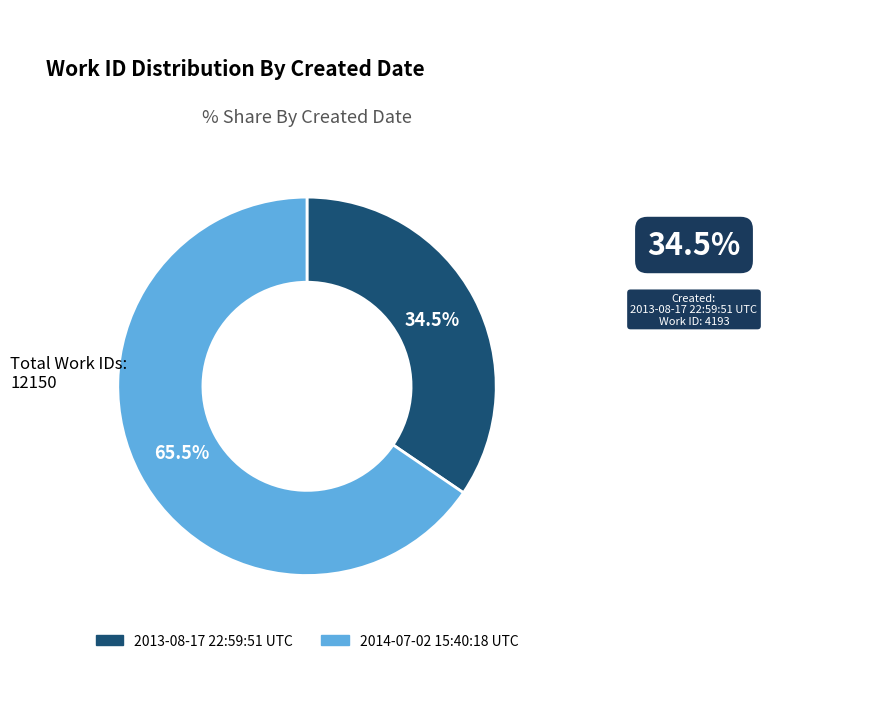

Does 2014-07-02 15:40:18 UTC represent more than half of the total?

Yes